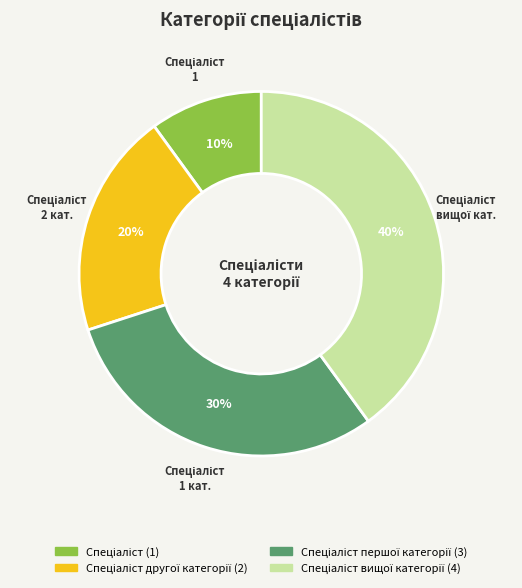

How many segments does this pie chart have?

4